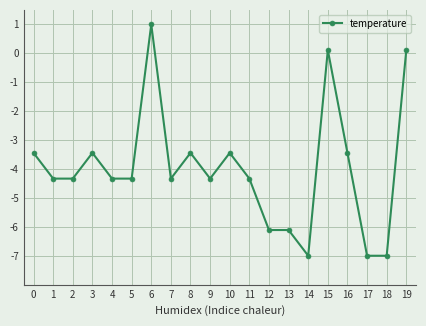

At which category does the data reach its first local peak?

3